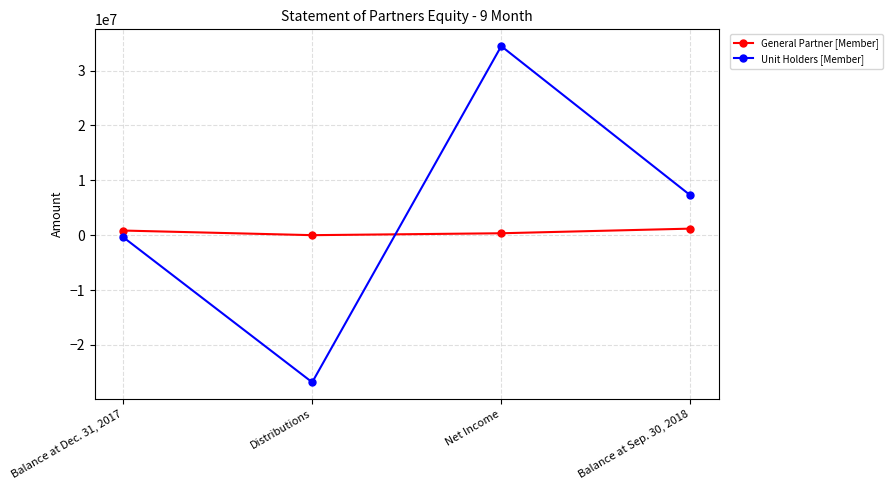

How many positive values does the General Partner [Member] series have?

3